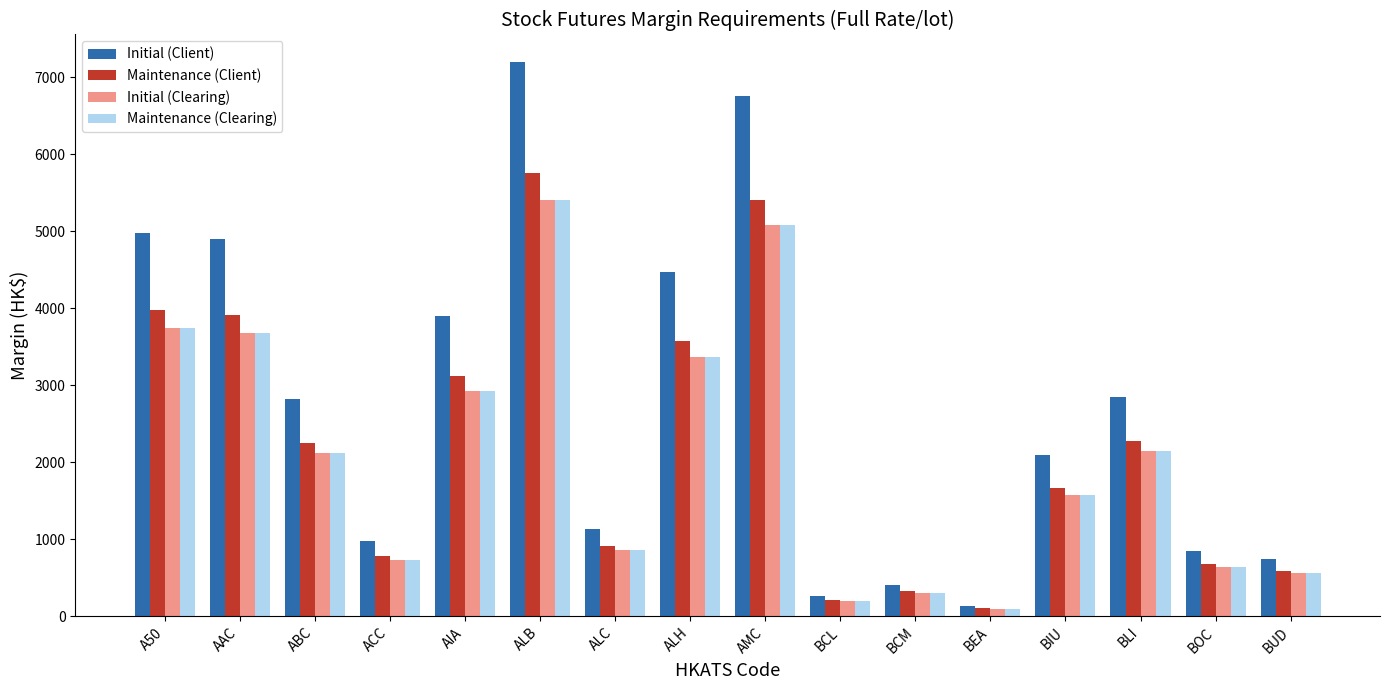

Which category has the lowest value across all series?

BEA